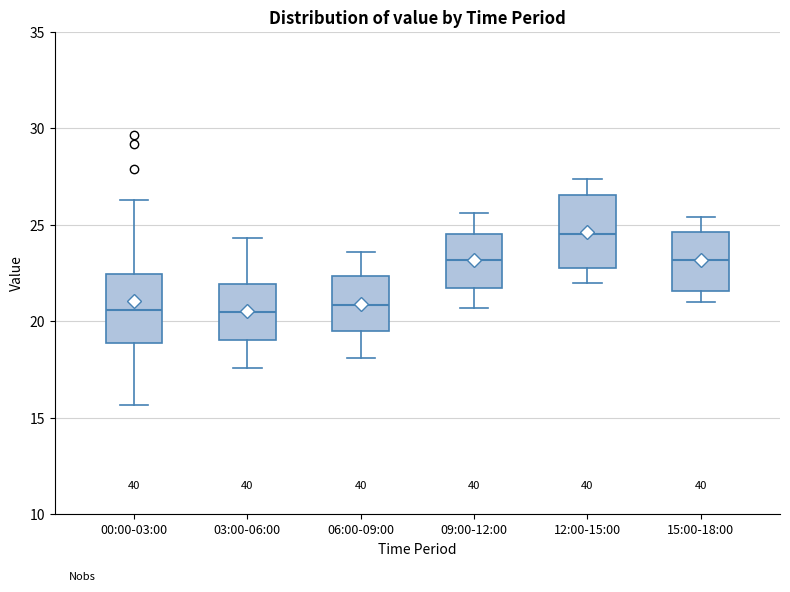

Where is the upper edge of the box for 00:00-03:00 on the y-axis? The values are not printed on the chart, so give them approximately, as read against the axis.

22.5